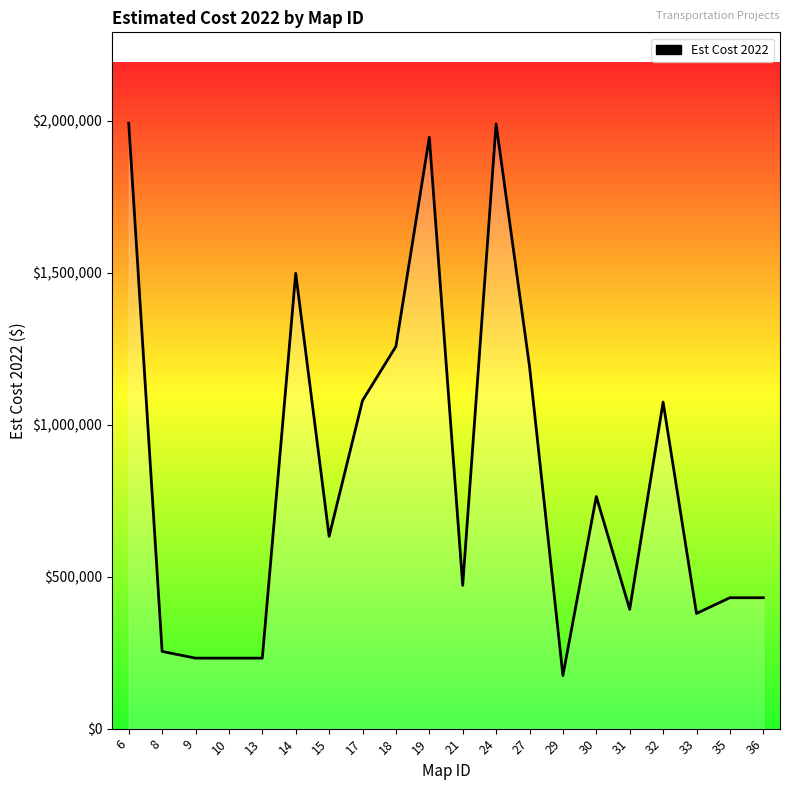

What is the ratio of the value at 14 to the value at 33?

4.0